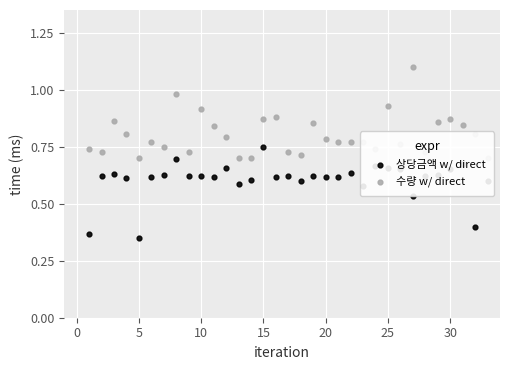

Which series contains the highest Y value?

수량 w/ direct